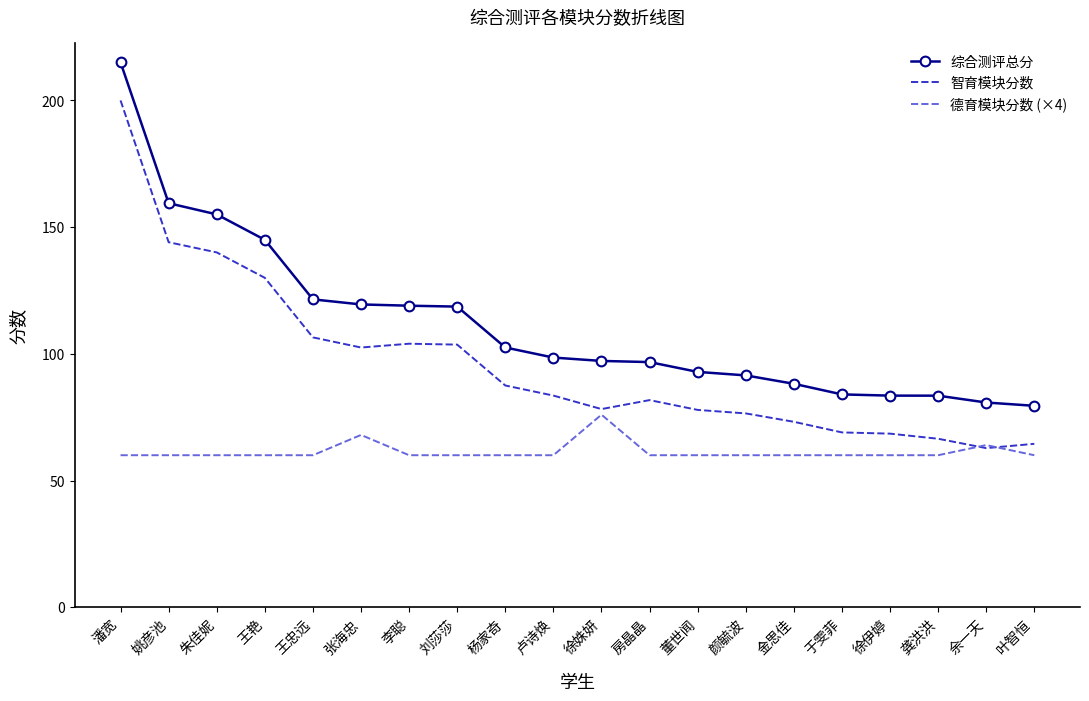

What is the average value of the 智育模块分数 series?

96.0